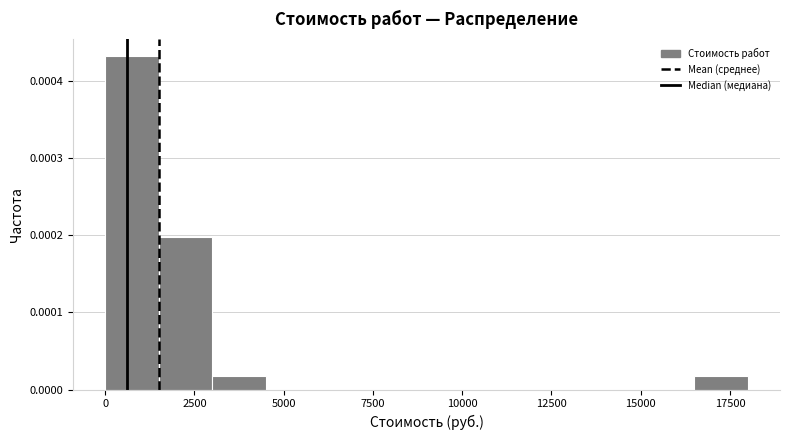

Read against the x-axis, roughly where is the centre of the tallest bar?

1000